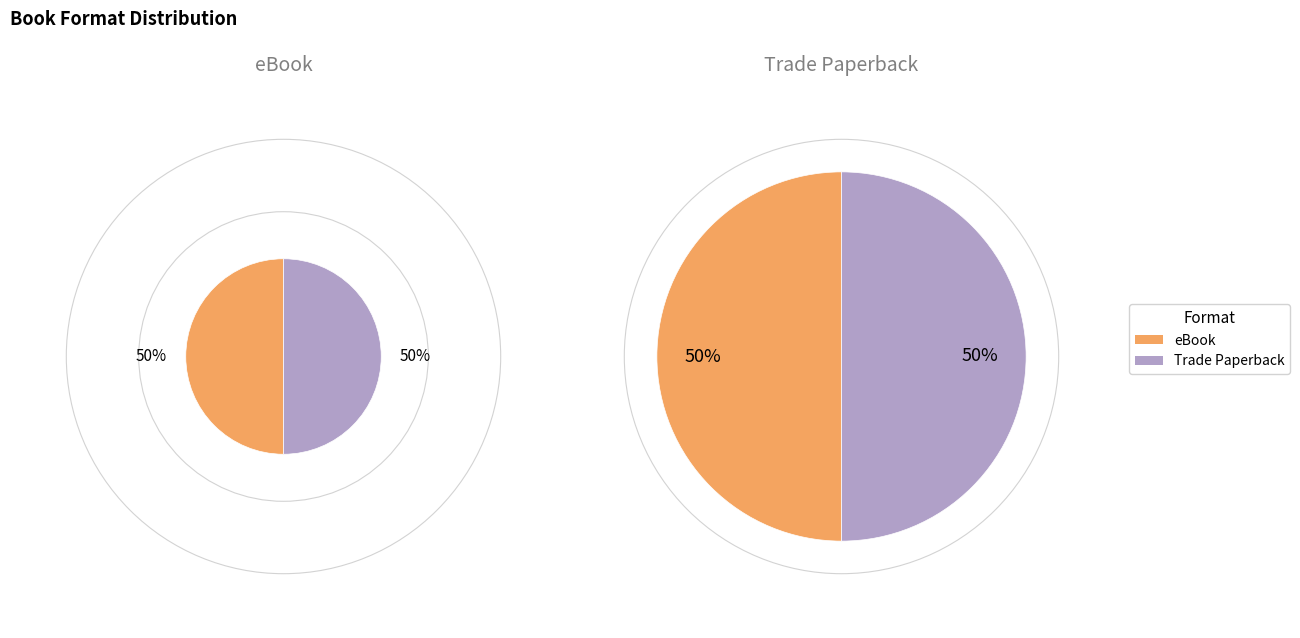

Which series has the widest spread of values?

eBook